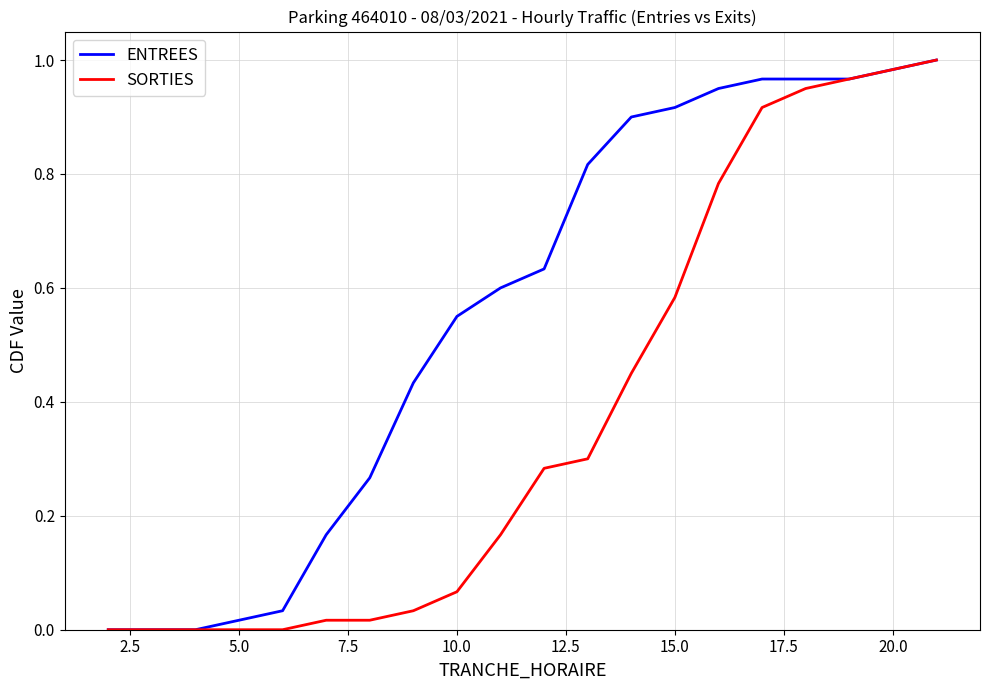

Which series has the largest total across all categories?

ENTREES